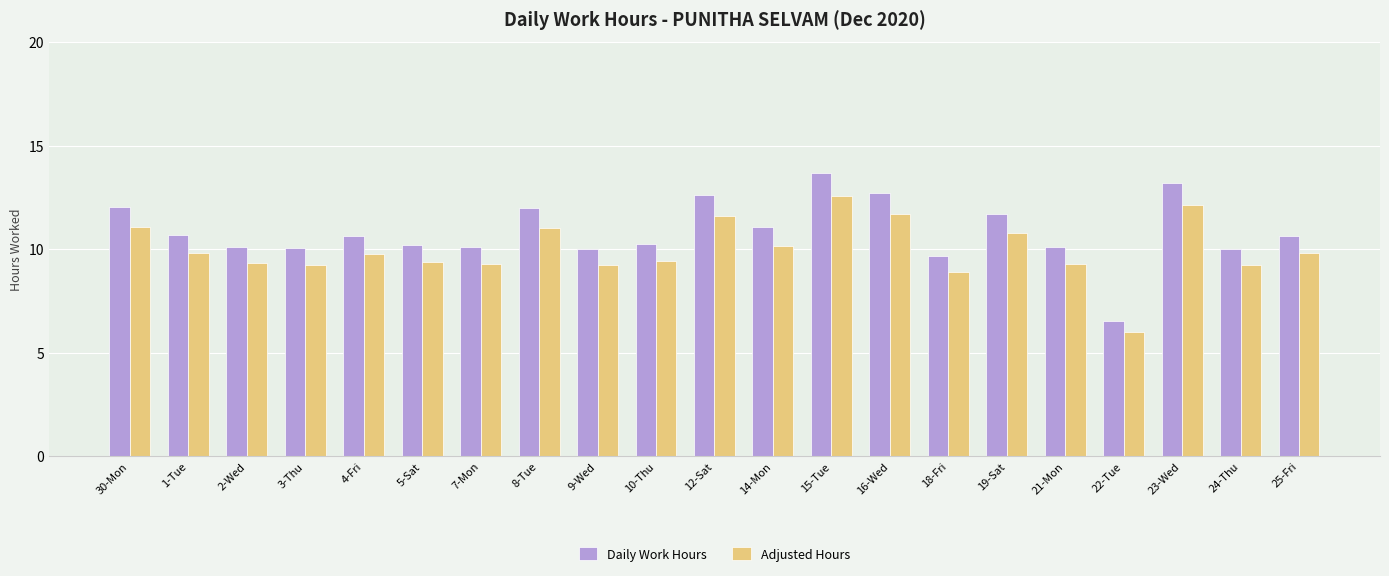

List the series in order of their peak value, highest first.

Daily Work Hours, Adjusted Hours